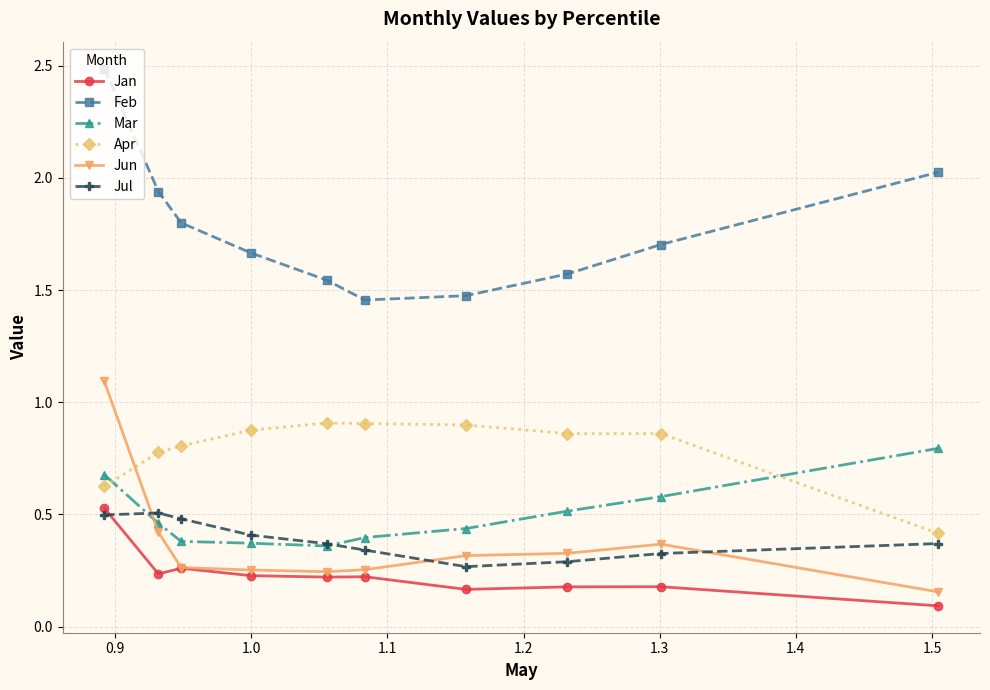

At how many categories does at least one series exceed 0?

10